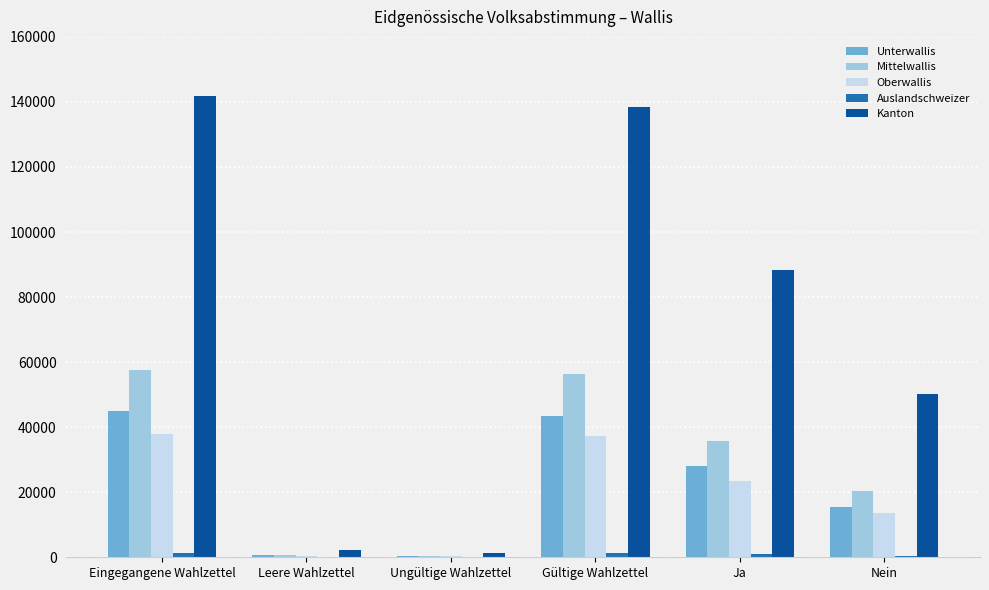

What is the total value across all series at Eingegangene Wahlzettel?

283714